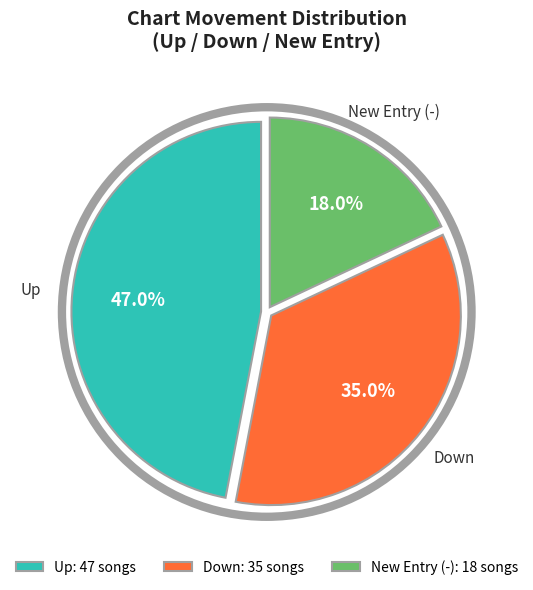

Count the number of slices in the pie.

3